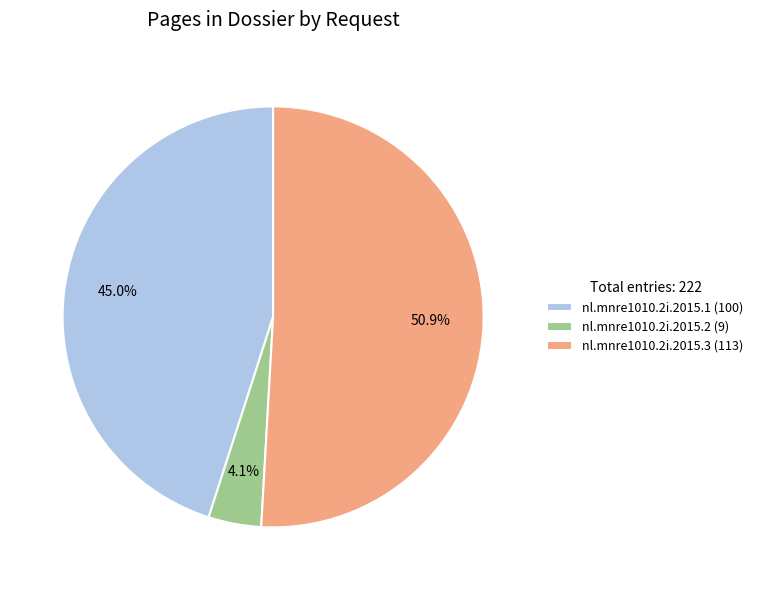

Is there any slice that represents more than half of the pie?

Yes